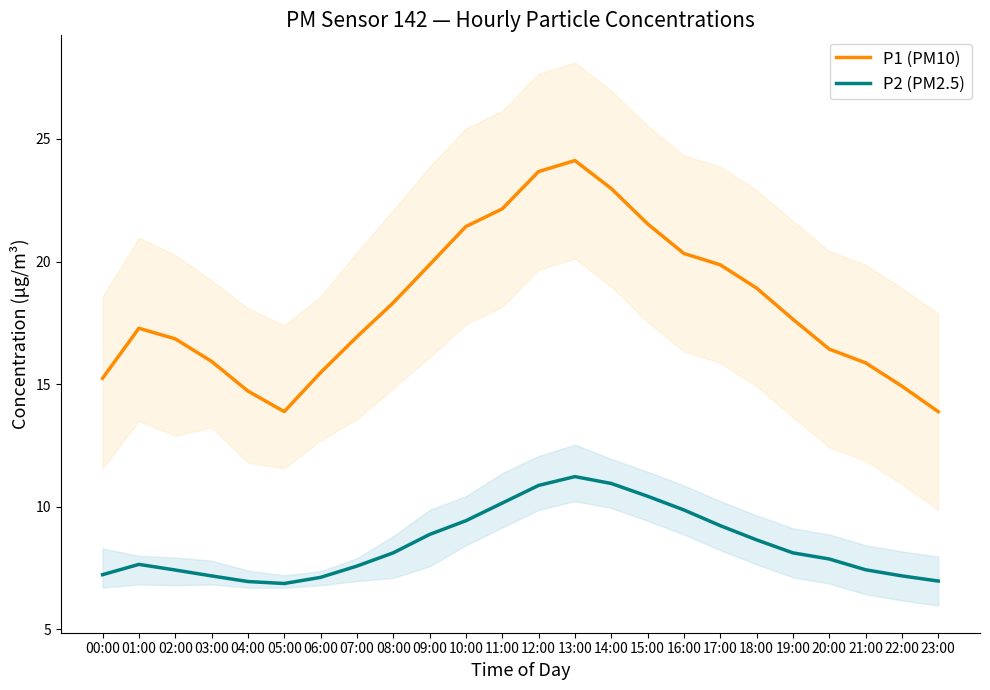

At which category does P1 (PM10) reach its first local valley?

05:00